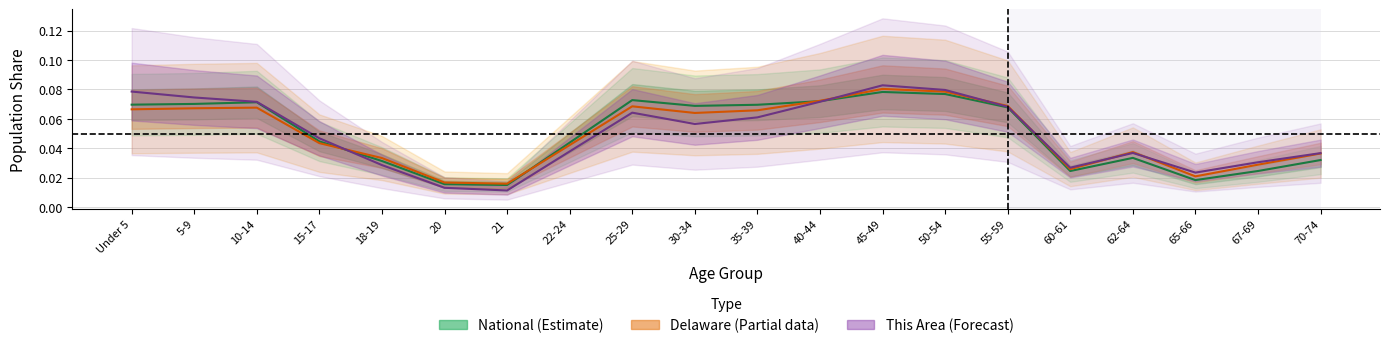

Does the chart display data point markers on the line(s)?

No